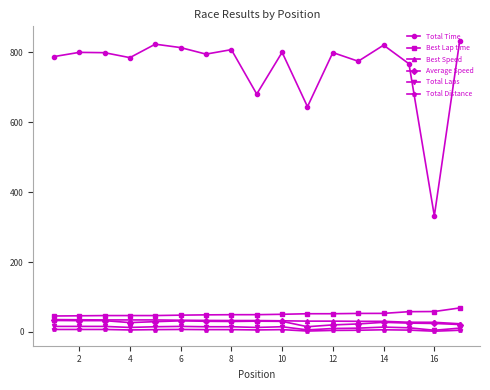

True or false: Total Laps and Total Time intersect in this chart.

False